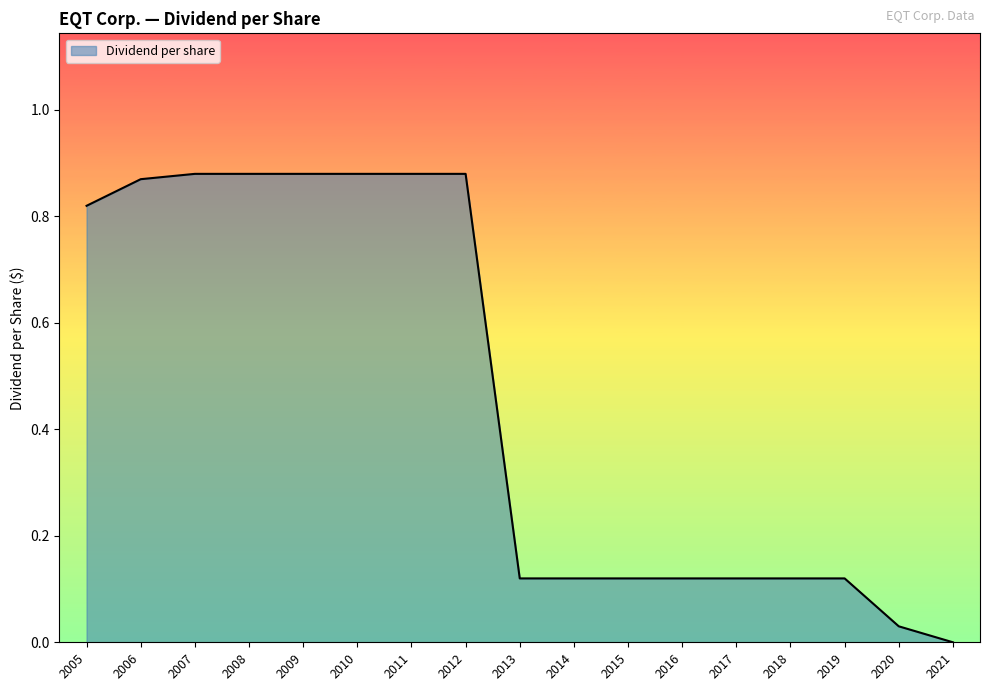

The chart shows a value of 0.6 at 2021. True or false?

False